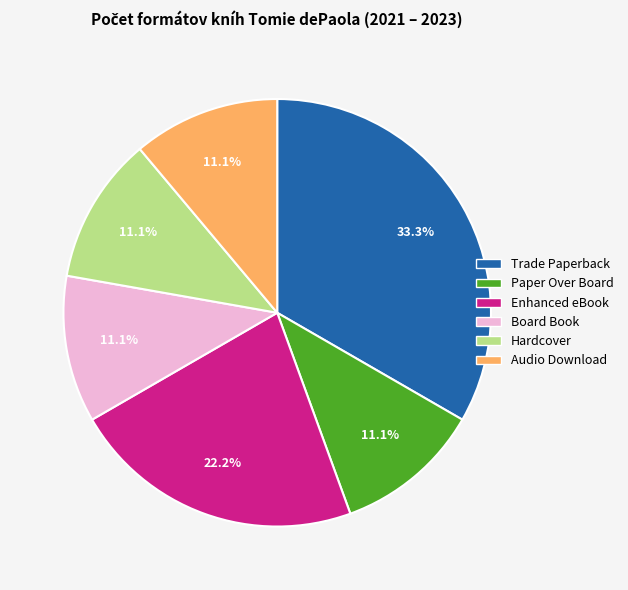

To the nearest percent, what is the average slice percentage?

17%